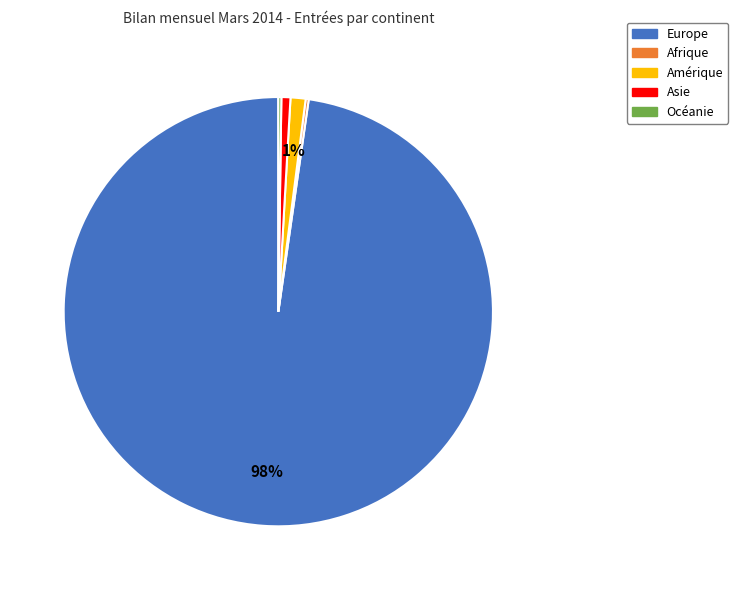

Is there a majority slice in this chart?

Yes